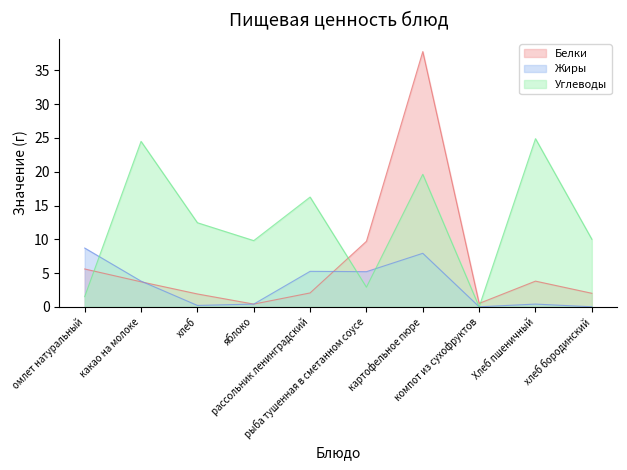

Reading right to left, list all the values displayed in this chart.

Белки: хлеб бородинский=2.0	Хлеб пшеничный=3.8	компот из сухофруктов=0.5	картофельное пюре=37.8	рыба тушенная в сметанном соусе=9.7	рассольник ленинградский=2.0	яблоко=0.4	хлеб=1.9	какао на молоке=3.7	омлет натуральный=5.6
Жиры: хлеб бородинский=0.0	Хлеб пшеничный=0.4	компот из сухофруктов=0.0	картофельное пюре=7.9	рыба тушенная в сметанном соусе=5.2	рассольник ленинградский=5.2	яблоко=0.4	хлеб=0.2	какао на молоке=3.8	омлет натуральный=8.7
Углеводы: хлеб бородинский=10.0	Хлеб пшеничный=24.9	компот из сухофруктов=0.0	картофельное пюре=19.6	рыба тушенная в сметанном соусе=2.9	рассольник ленинградский=16.2	яблоко=9.8	хлеб=12.4	какао на молоке=24.5	омлет натуральный=1.5